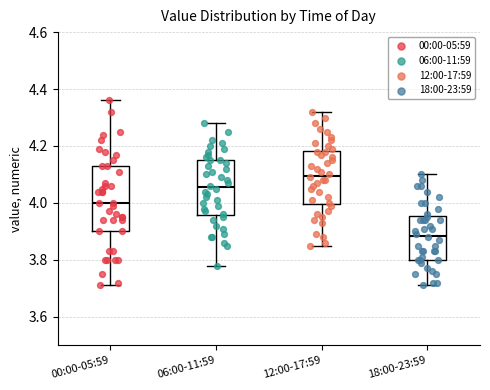

Which box has the highest median line?

12:00-17:59